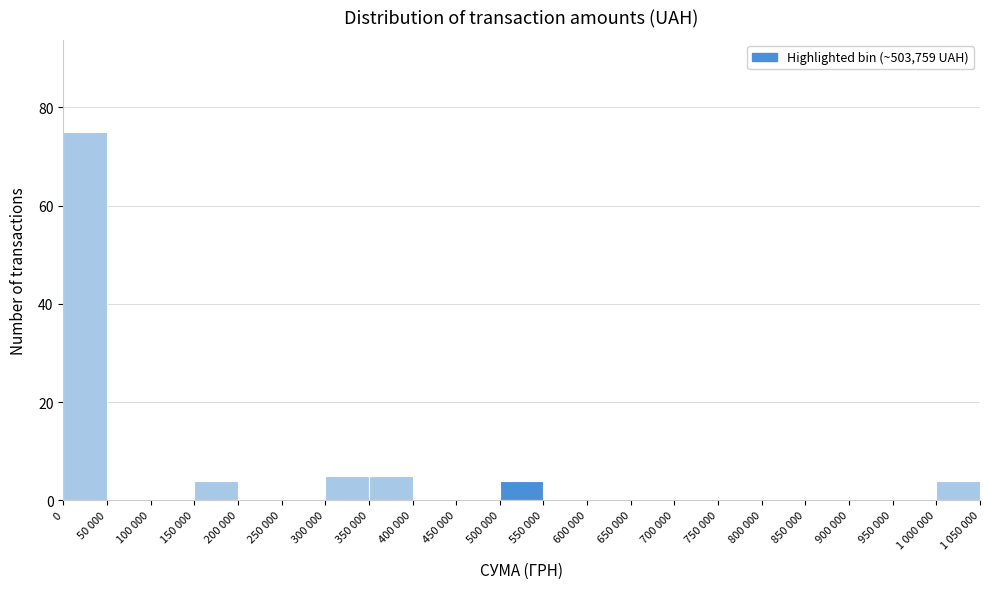

Reading left to right, transcribe all the data shown in this chart.

0=75	50 000=0	100 000=0	150 000=4	200 000=0	250 000=0	300 000=5	350 000=5	400 000=0	450 000=0	500 000=4	550 000=0	600 000=0	650 000=0	700 000=0	750 000=0	800 000=0	850 000=0	900 000=0	950 000=0	1 000 000=4